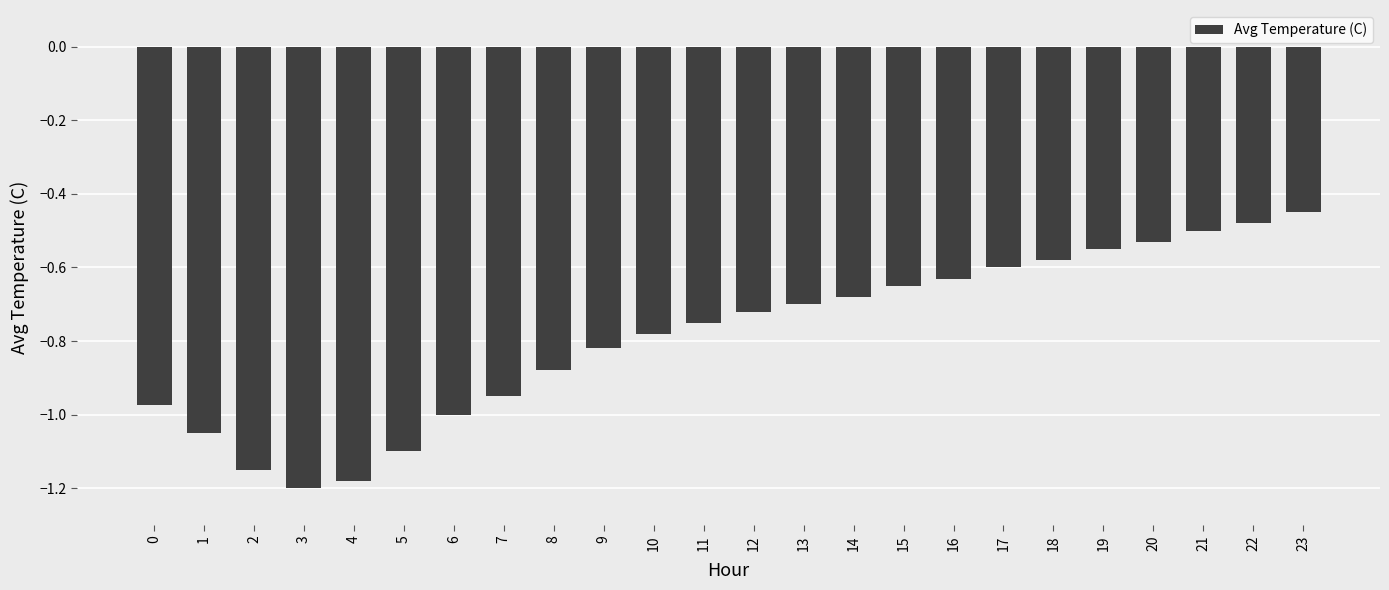

List the labels in order of value, largest first.

23, 22, 21, 20, 19, 18, 17, 16, 15, 14, 13, 12, 11, 10, 9, 8, 7, 0, 6, 1, 5, 2, 4, 3